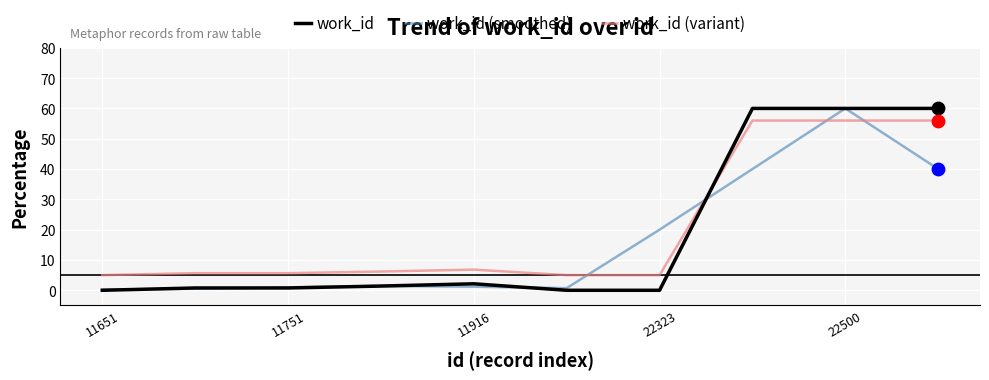

What are all the series names shown in the legend?

work_id, work_id (smoothed), work_id (variant)